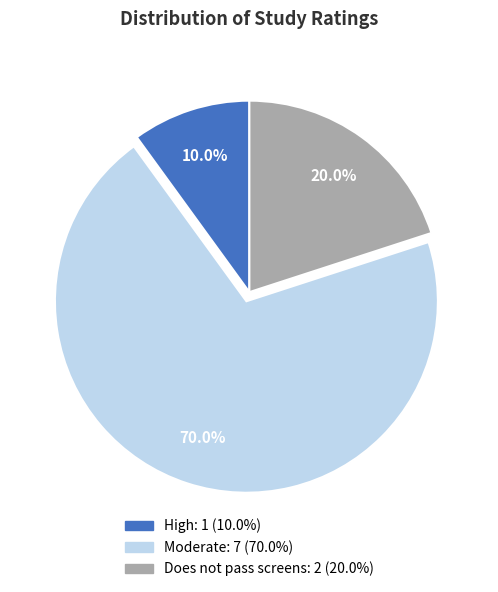

Is there a majority slice in this chart?

Yes